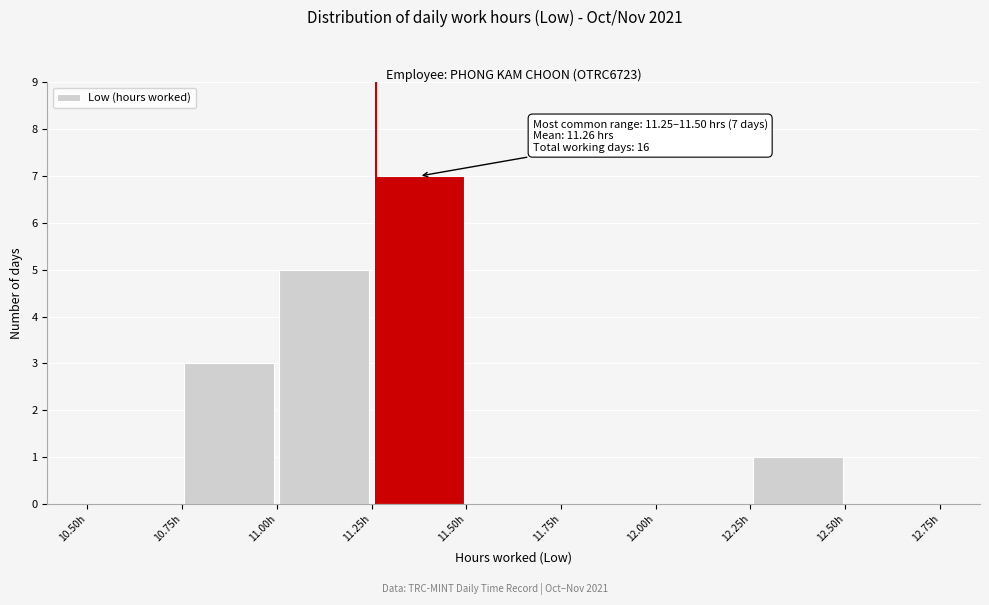

Which range on the x-axis has the tallest bar?

11.25 to 11.50